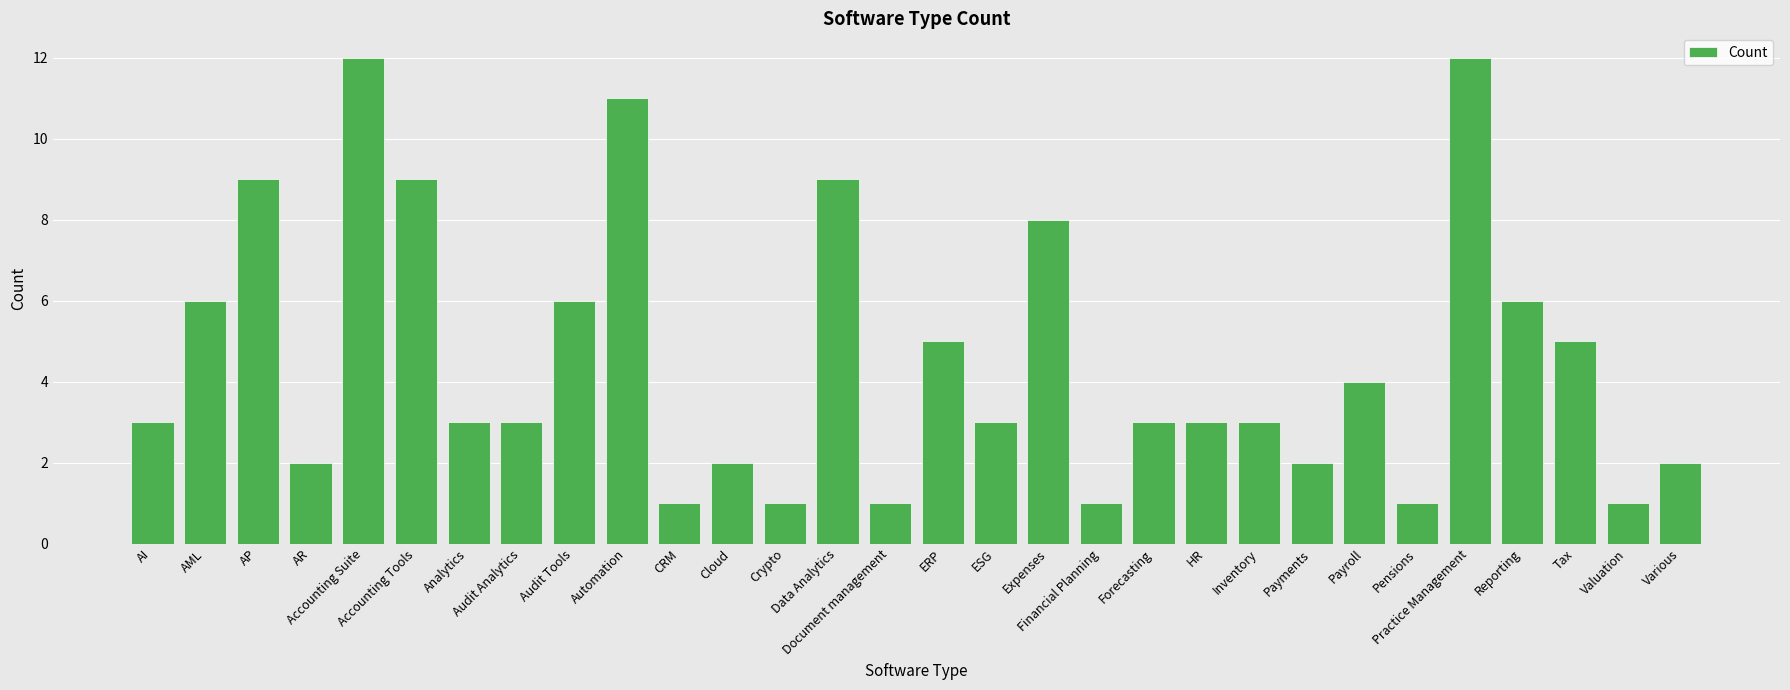

What is the greatest value displayed?

12